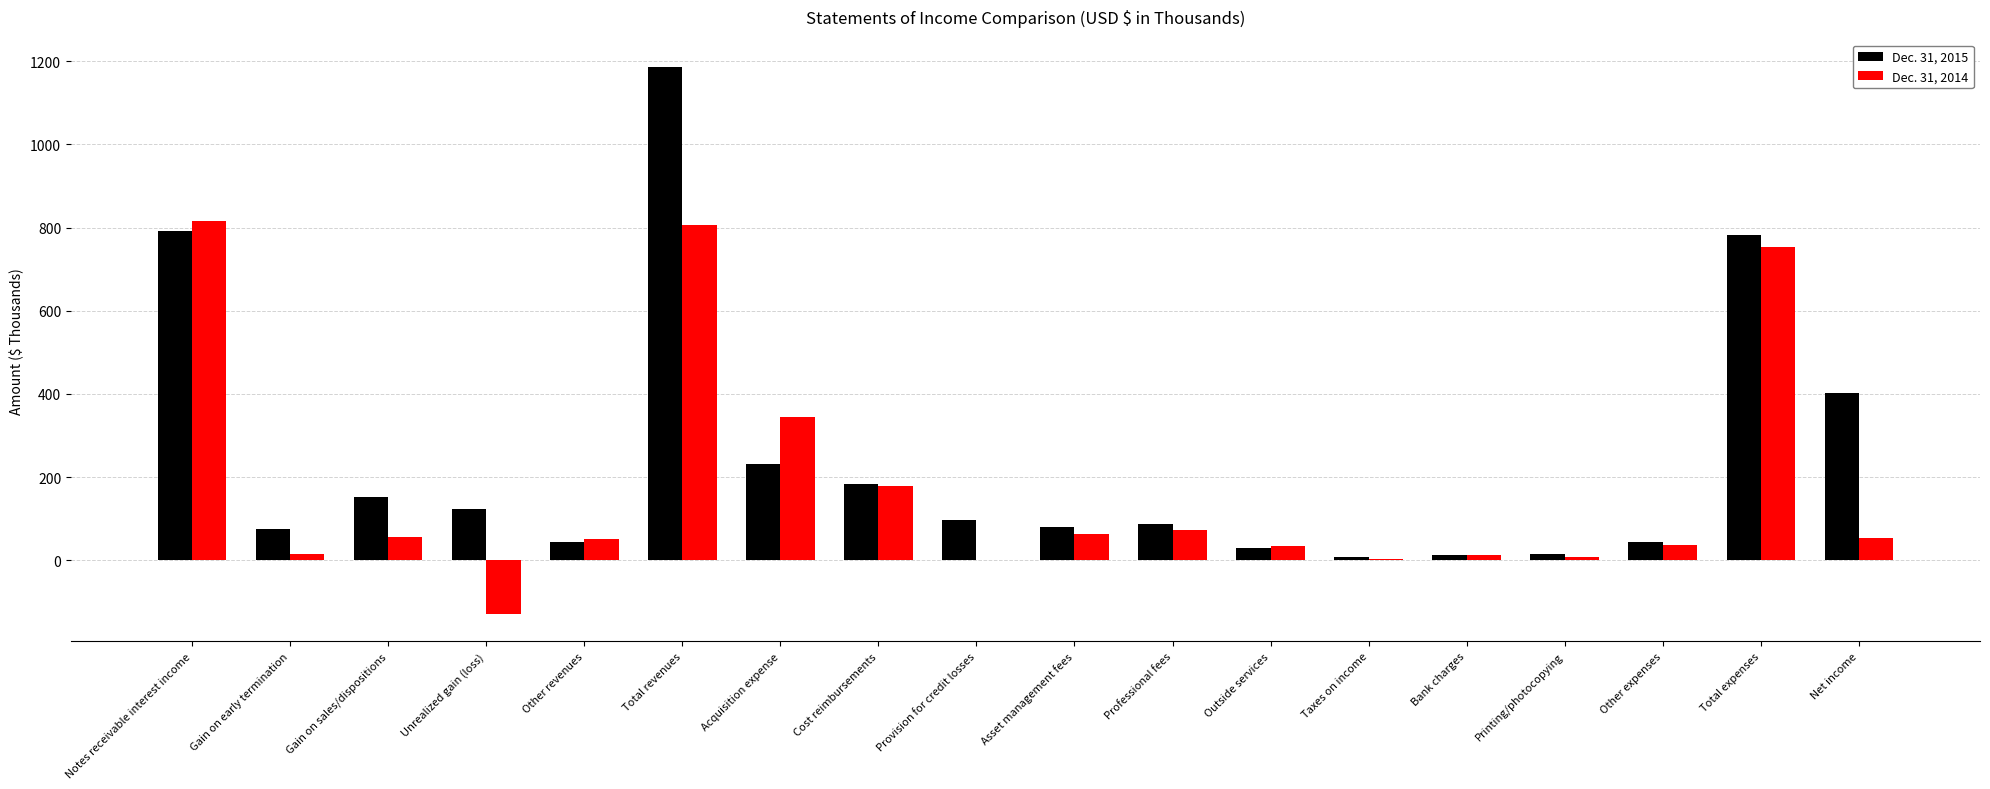

At which label does Dec. 31, 2015 reach its peak?

Total revenues